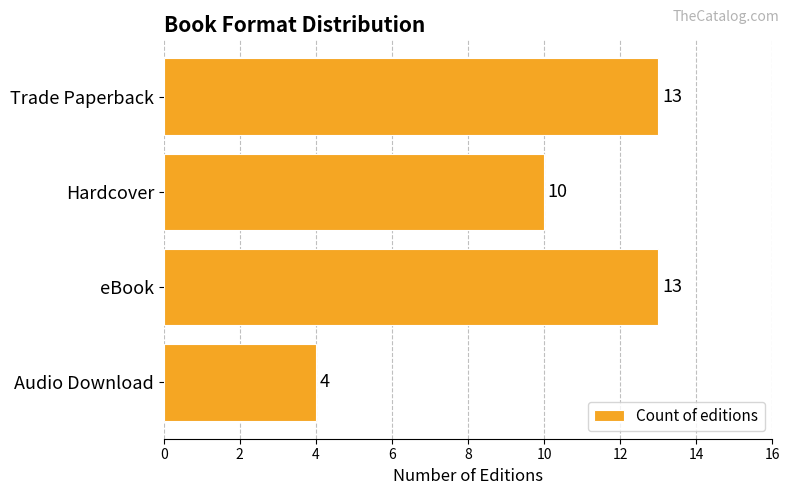

What is the maximum value shown in the chart?

13